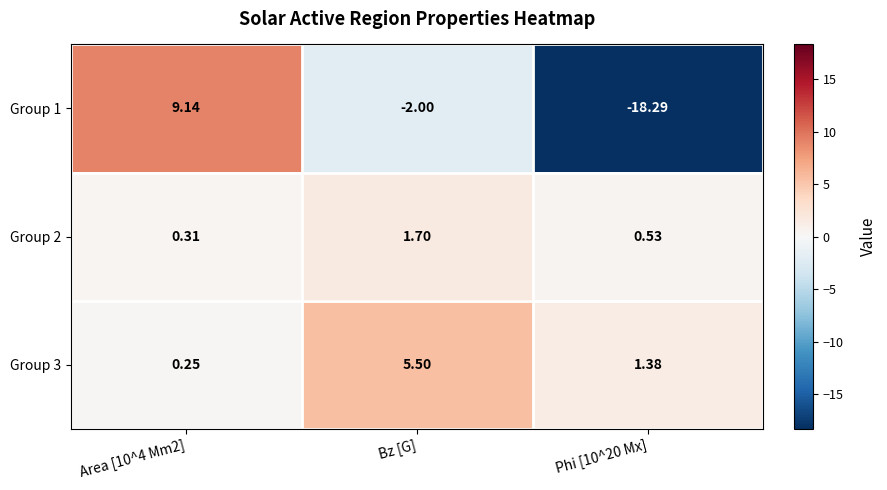

How many series are shown in this chart?

3